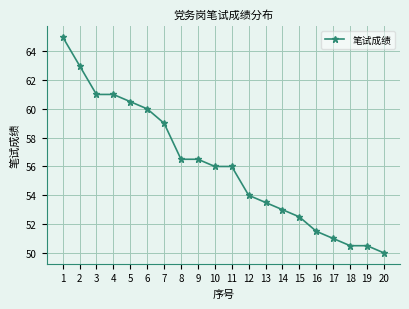

How many lines are shown in the chart?

1